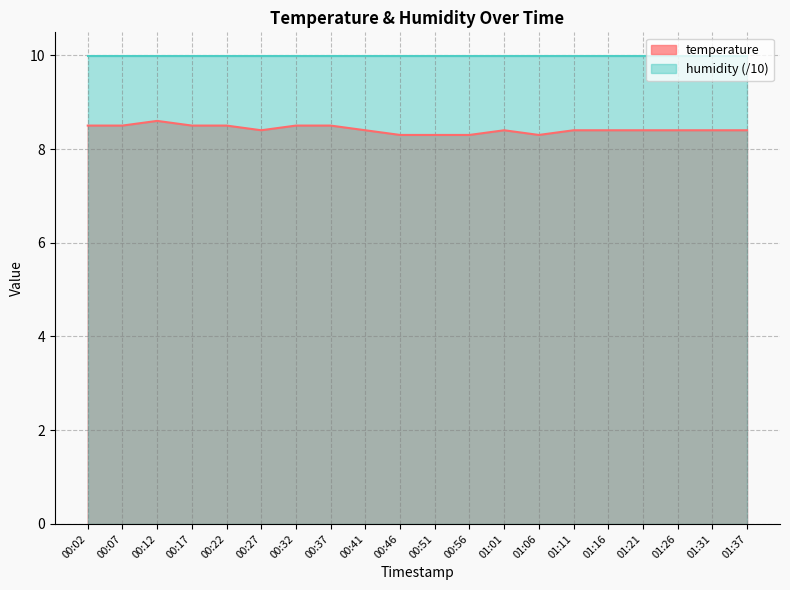

What is the label of the 9th point from the right?

00:56